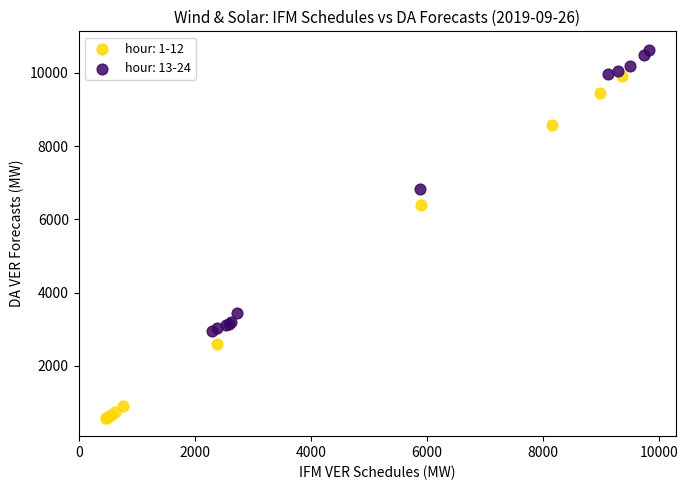

Which series contains the highest Y value?

hour: 13-24